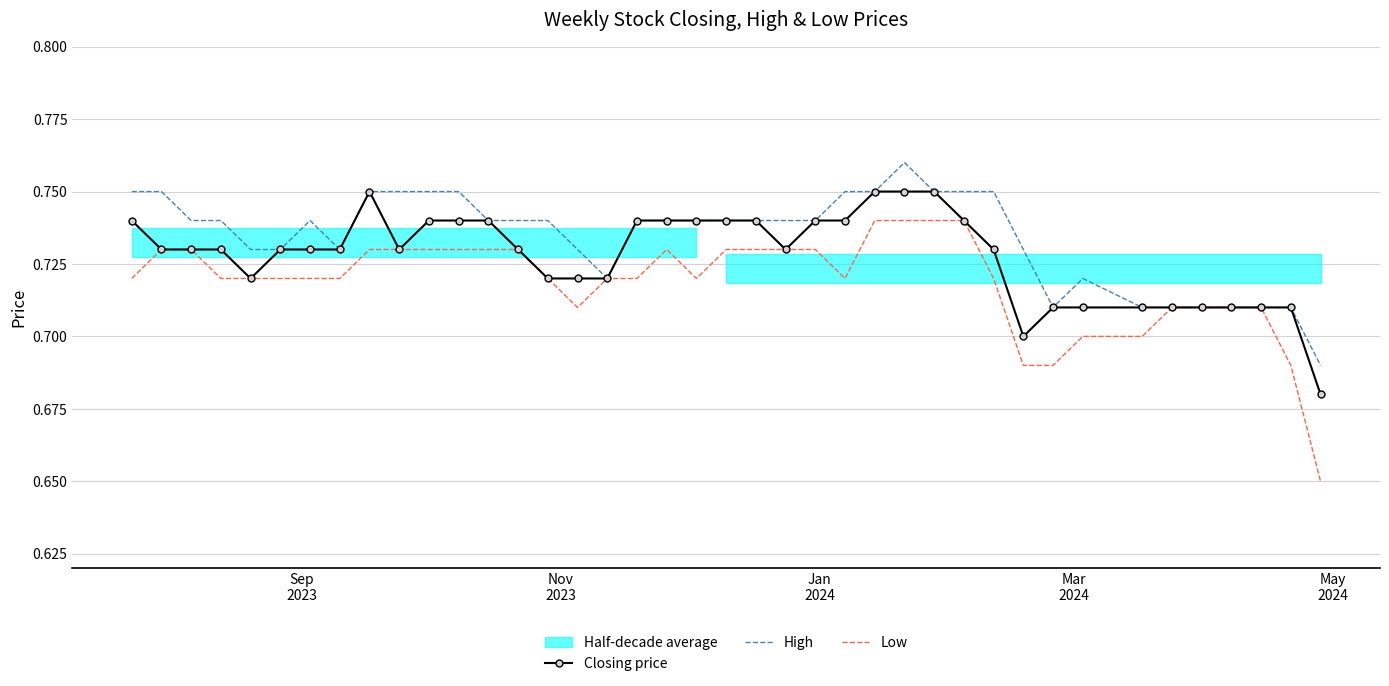

Reading left to right, what are all the values shown in this chart?

Closing price: 0.7	0.7	0.7	0.7	0.7	0.7	0.7	0.7	0.8	0.7	0.7	0.7	0.7	0.7	0.7	0.7	0.7	0.7	0.7	0.7	0.7	0.7	0.7	0.7	0.7	0.8	0.8	0.8	0.7	0.7	0.7	0.7	0.7	0.7	0.7	0.7	0.7	0.7	0.7	0.7
High: 0.8	0.8	0.7	0.7	0.7	0.7	0.7	0.7	0.8	0.8	0.8	0.8	0.7	0.7	0.7	0.7	0.7	0.7	0.7	0.7	0.7	0.7	0.7	0.7	0.8	0.8	0.8	0.8	0.8	0.8	0.7	0.7	0.7	0.7	0.7	0.7	0.7	0.7	0.7	0.7
Low: 0.7	0.7	0.7	0.7	0.7	0.7	0.7	0.7	0.7	0.7	0.7	0.7	0.7	0.7	0.7	0.7	0.7	0.7	0.7	0.7	0.7	0.7	0.7	0.7	0.7	0.7	0.7	0.7	0.7	0.7	0.7	0.7	0.7	0.7	0.7	0.7	0.7	0.7	0.7	0.7